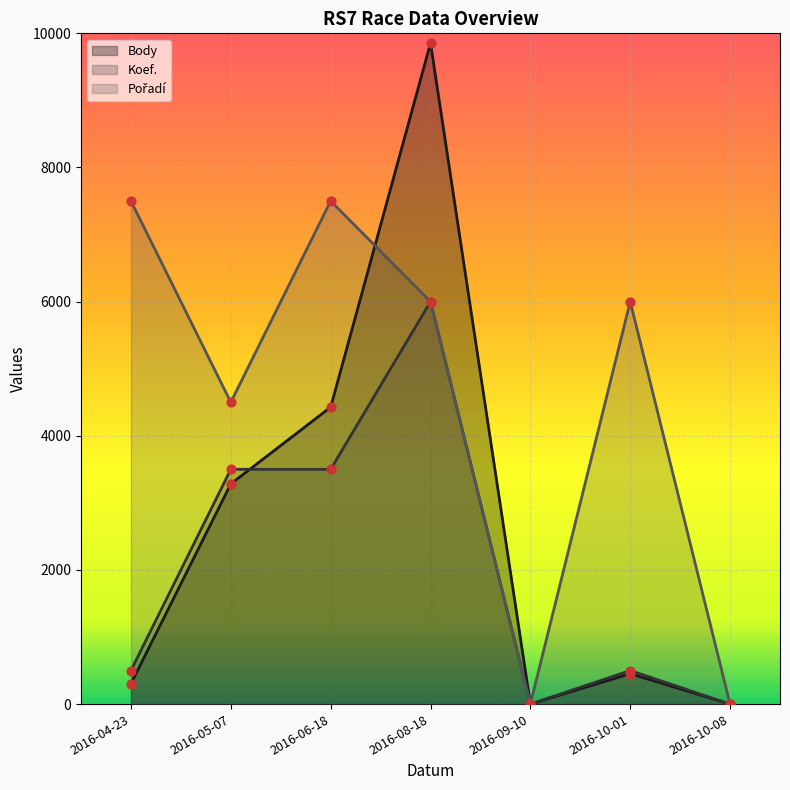

Is the value of Body at 2016-10-01 greater than the value of Koef. at 2016-10-01?

No